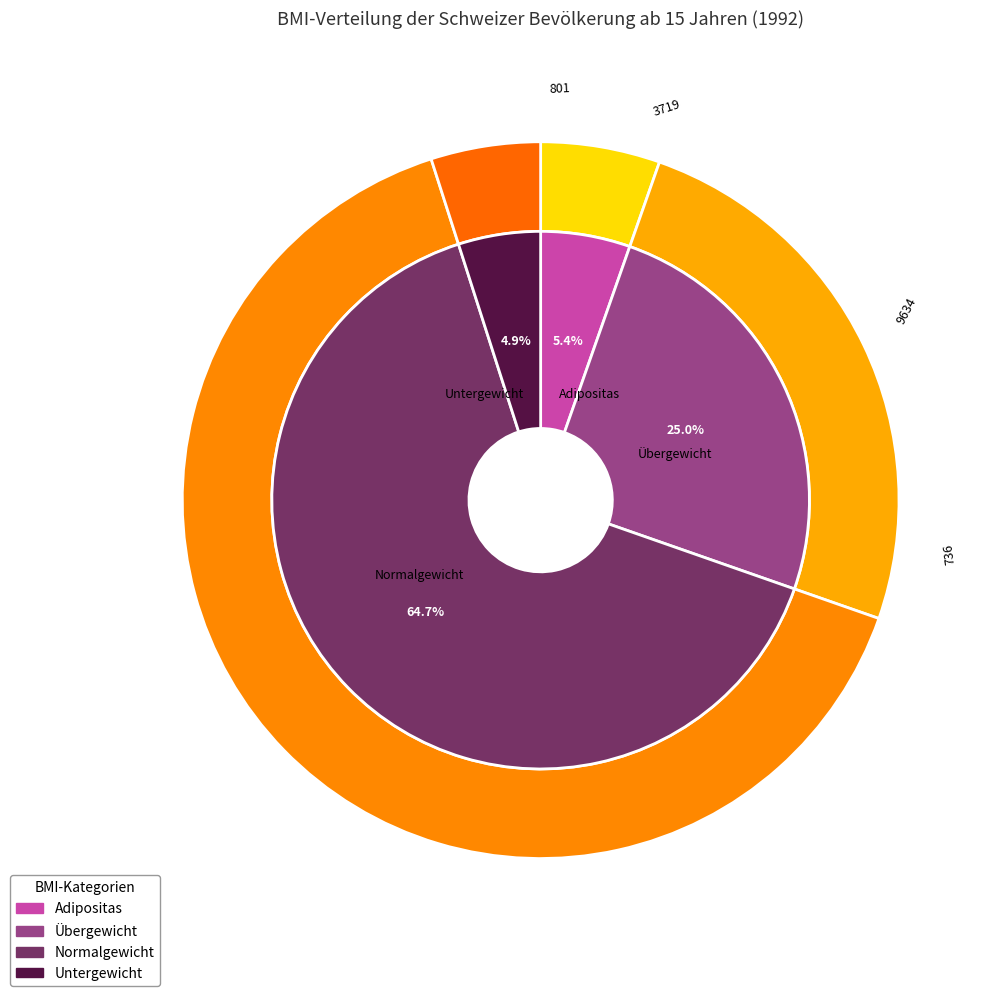

How many segments does this pie chart have?

4